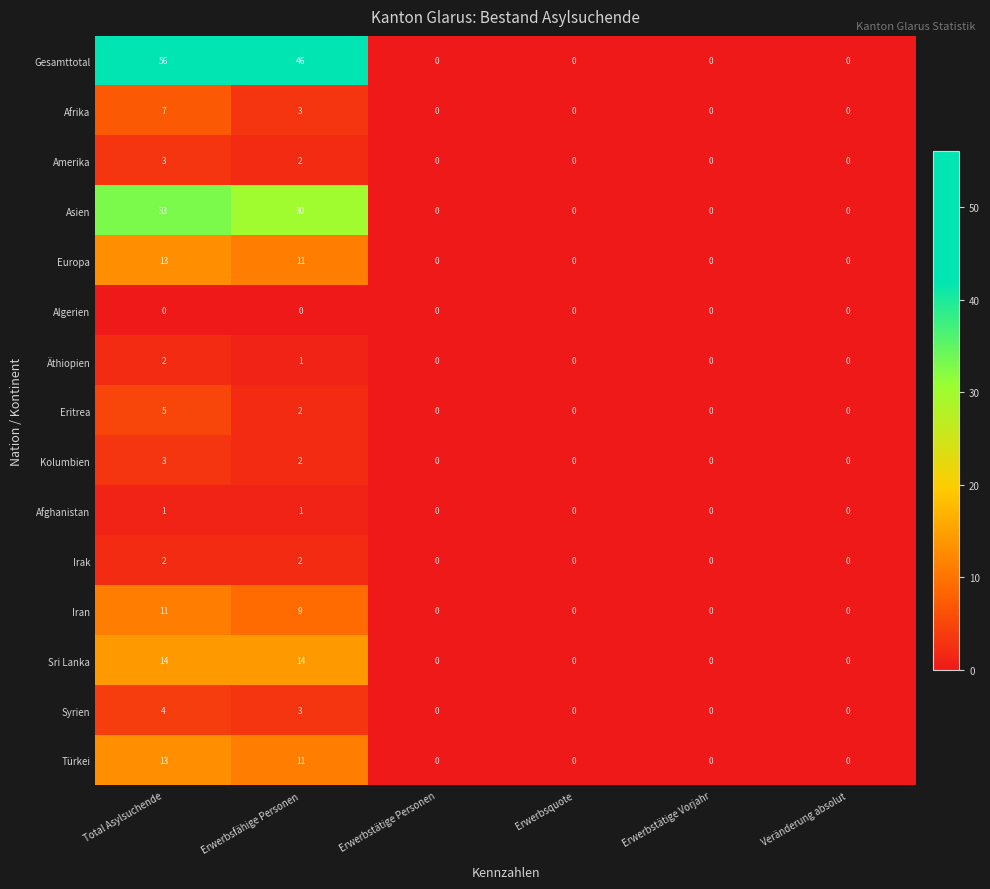

Count the Eritrea values in the range 0 to 2.

5